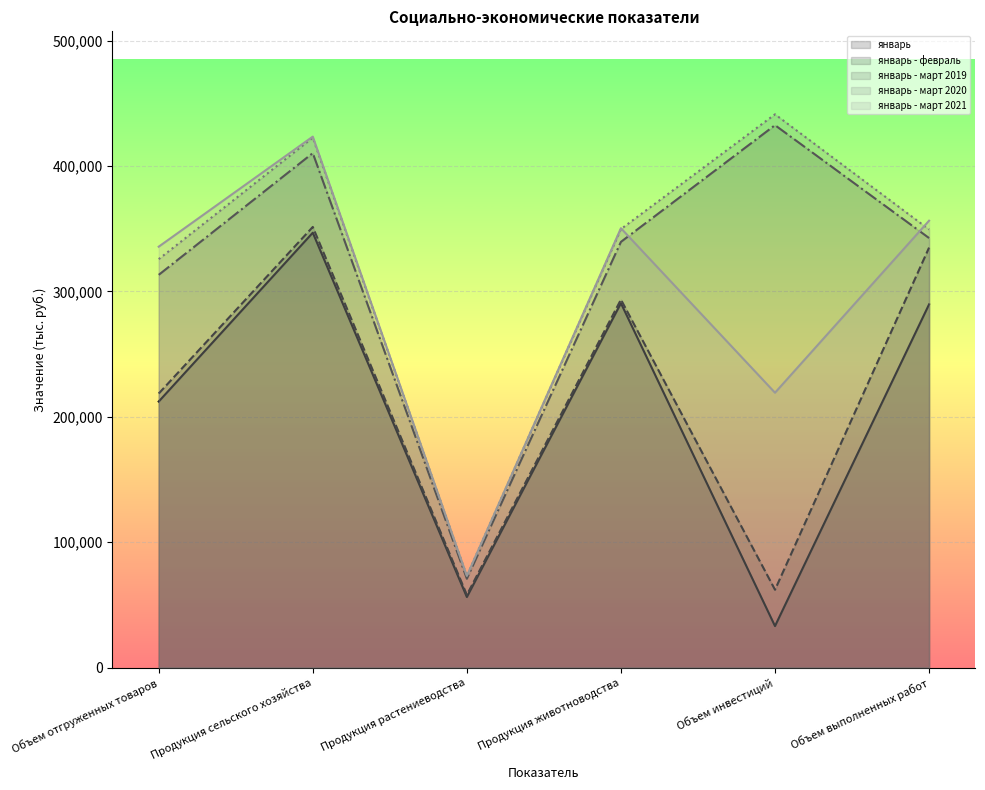

The январь - март 2019 series shows 70795.7 at Продукция растениеводства. True or false?

True